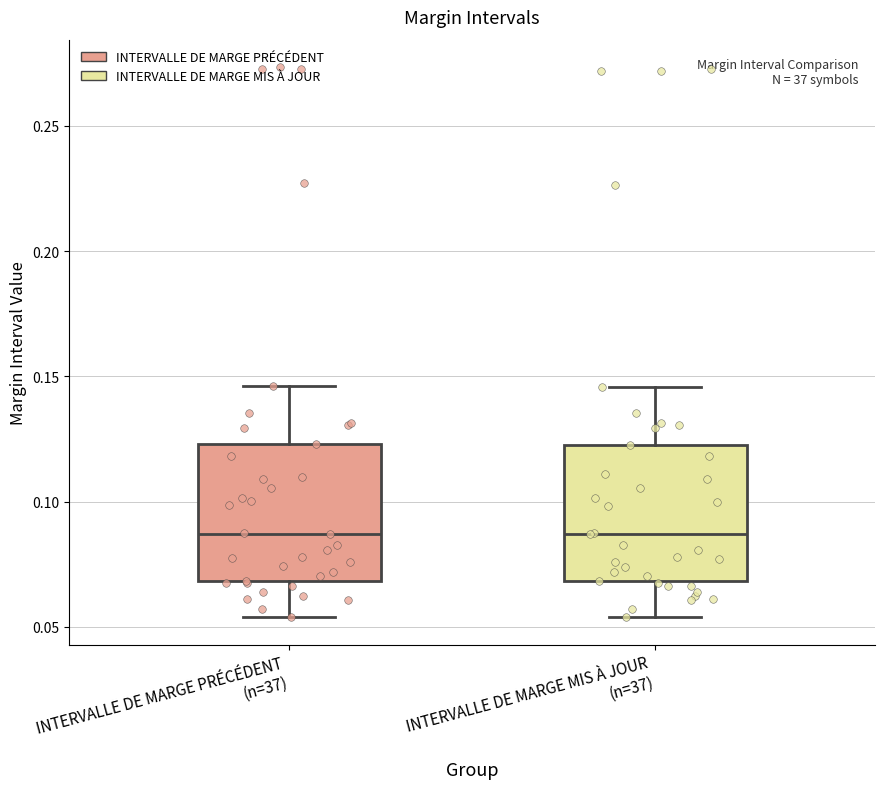

Reading left to right, read every box against the y-axis: the position of its median line, the range the box covers, and the ends of its whiskers. The values are not printed on the chart, so give them approximately, as read against the axis.

INTERVALLE DE MARGE PRÉCÉDENT (n=37): median 0.085, box 0.070 to 0.125, whiskers 0.055 to 0.145
INTERVALLE DE MARGE MIS À JOUR (n=37): median 0.085, box 0.070 to 0.125, whiskers 0.055 to 0.145